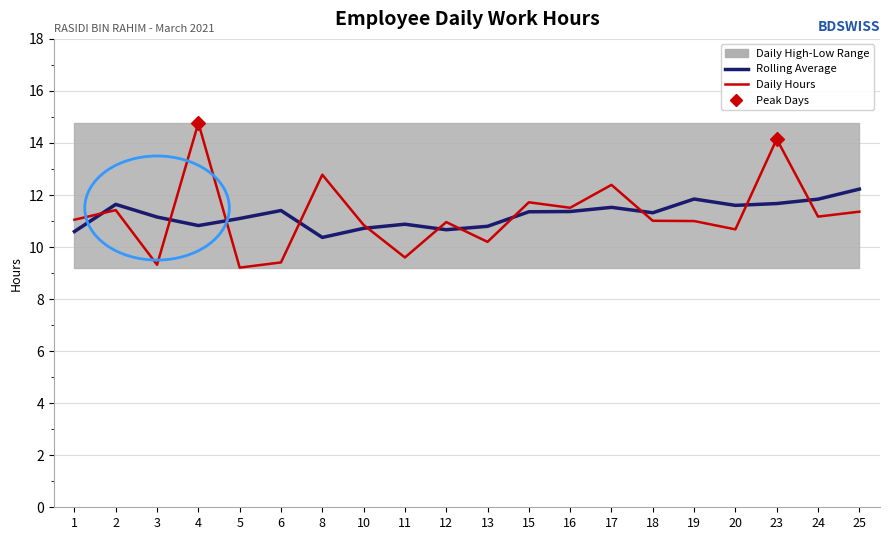

Which series contains the lowest Y value?

Daily Hours